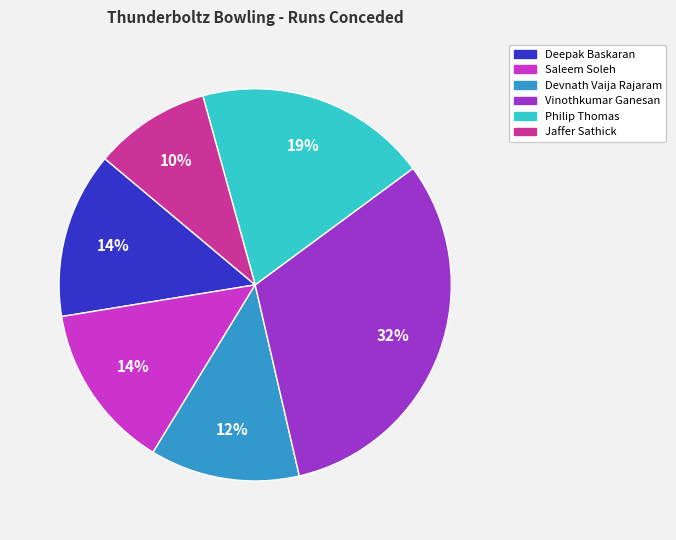

To the nearest percent, what is the combined percentage of Jaffer Sathick and Devnath Vaija Rajaram?

22%